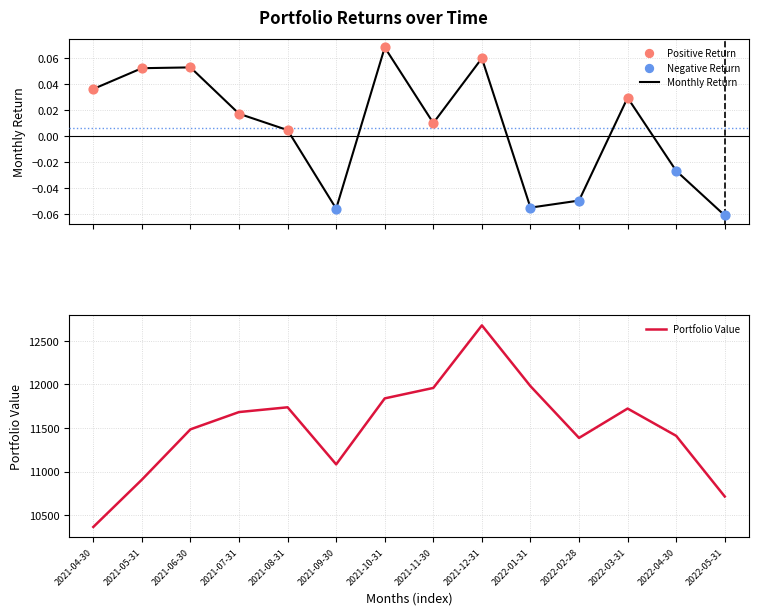

At how many categories does at least one series exceed 10264?

14